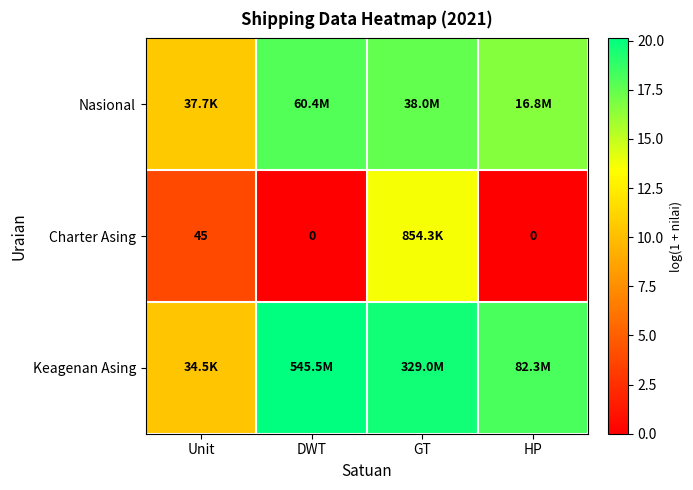

What is the minimum value for Keagenan Asing?

10.5